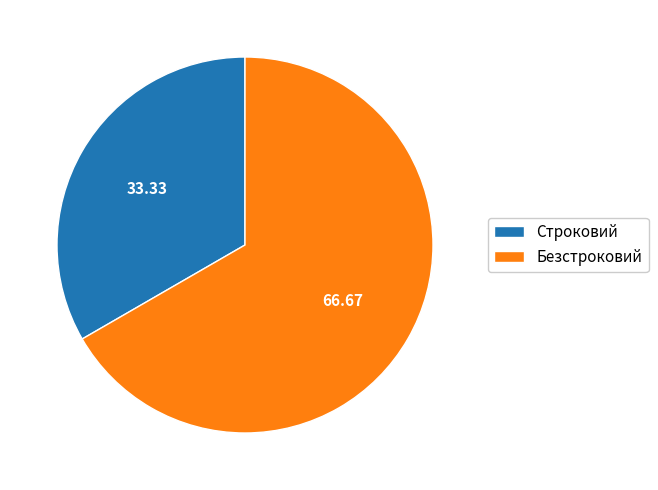

Approximately how many times larger is the value at Строковий compared to Безстроковий?

0.5